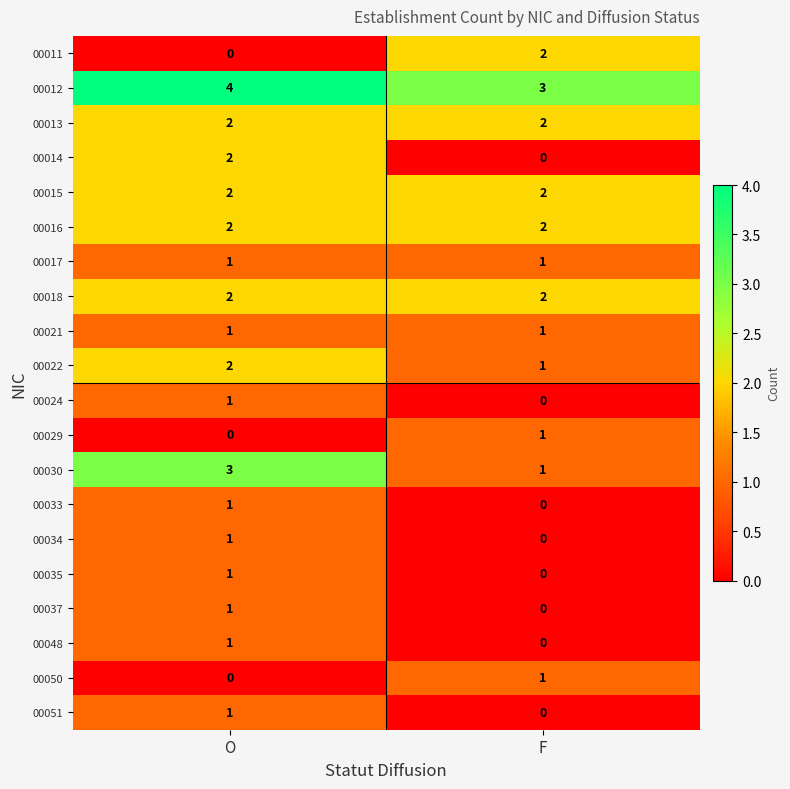

What is the sum of the 00022 values at O and F?

3